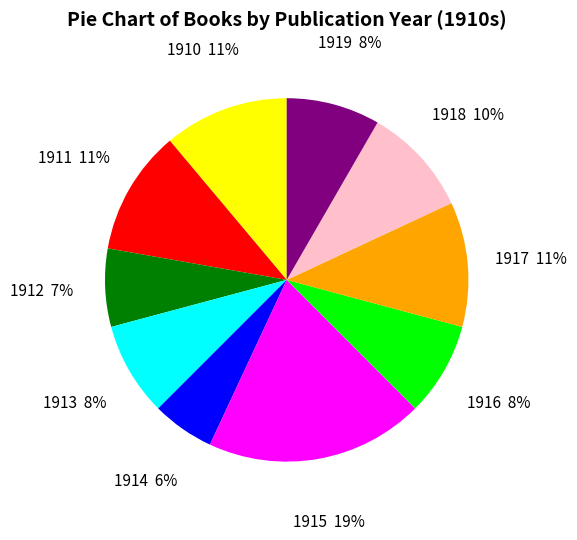

Which has a higher value, 1913 or 1915?

1915